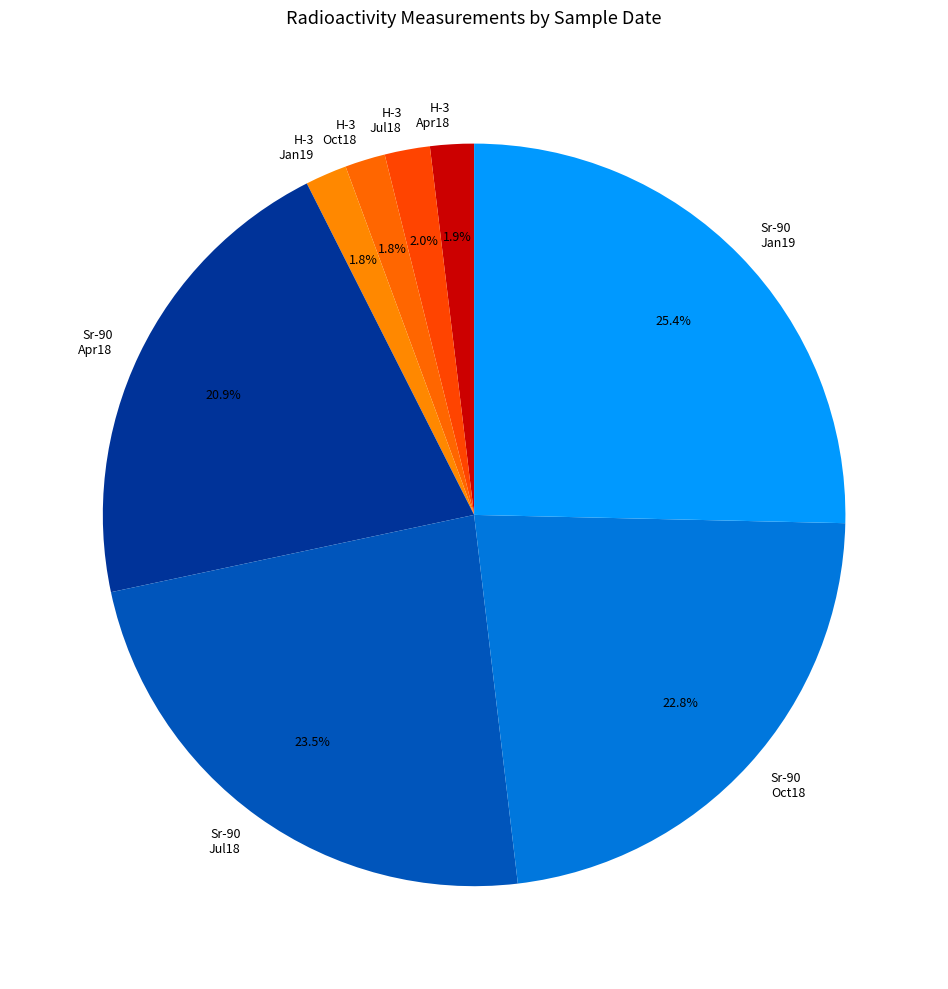

Combined, do H-3 Jan19 and Sr-90 Oct18 account for over 50%?

No